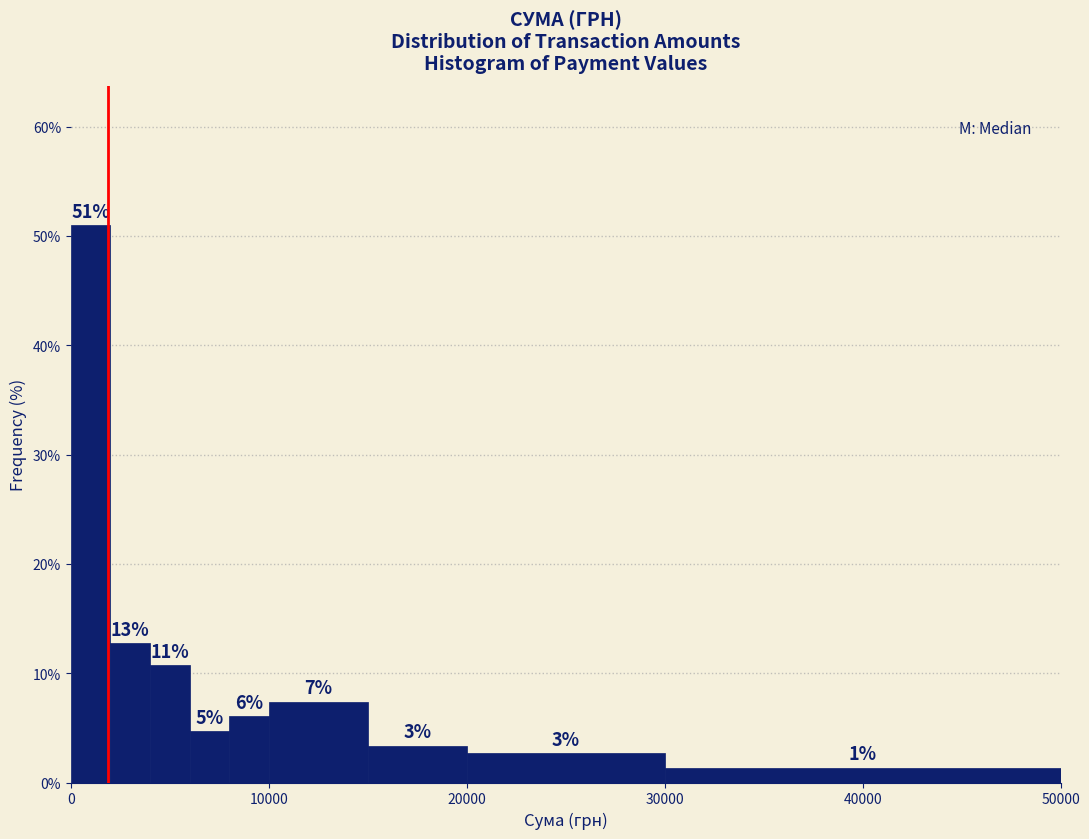

Around what value on the x-axis is the tallest bar? Give the approximate position of its centre, as read against the axis.

1000